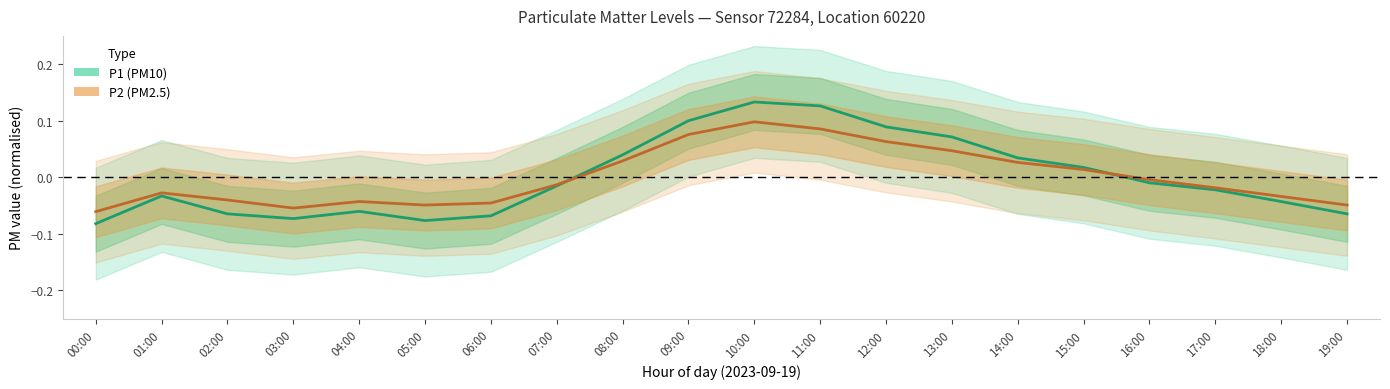

Is this an area chart (filled region under the line)?

No